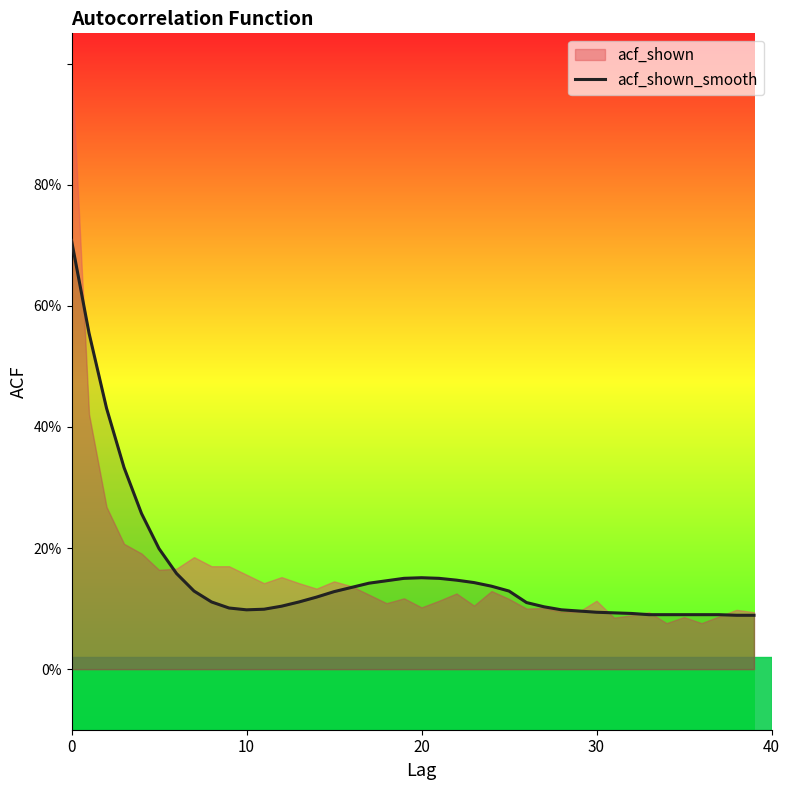

What value does the data have at 37?

0.1